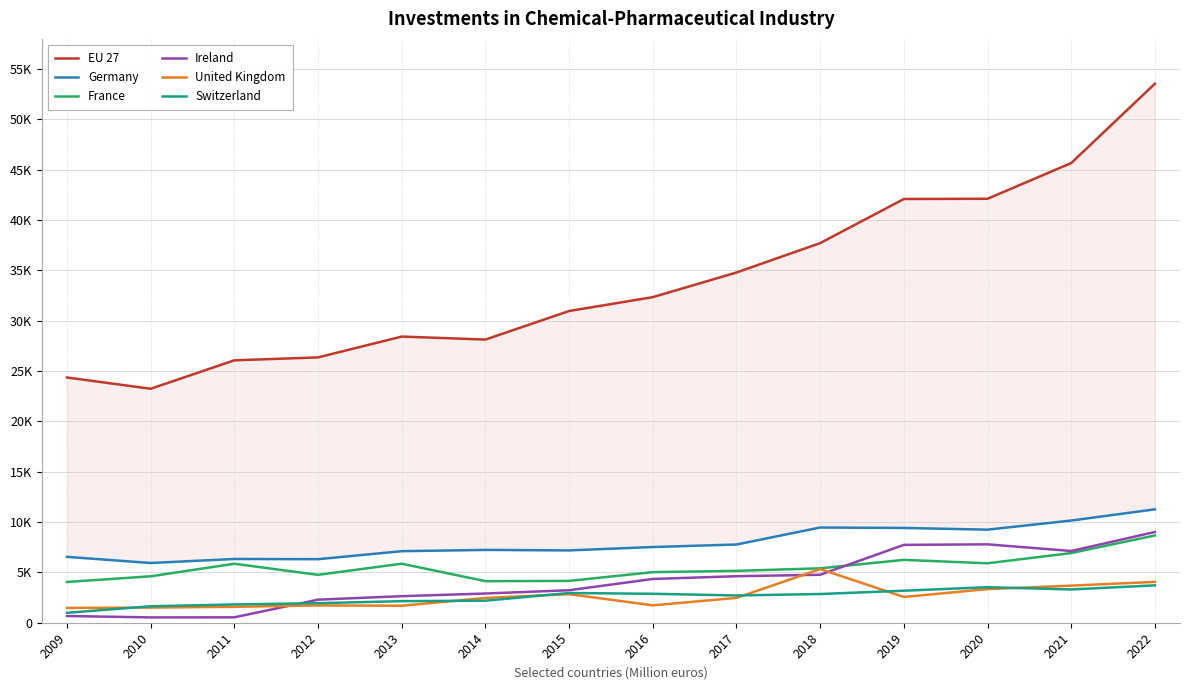

The value of Germany at 2020 is 15375.3. True or false?

False